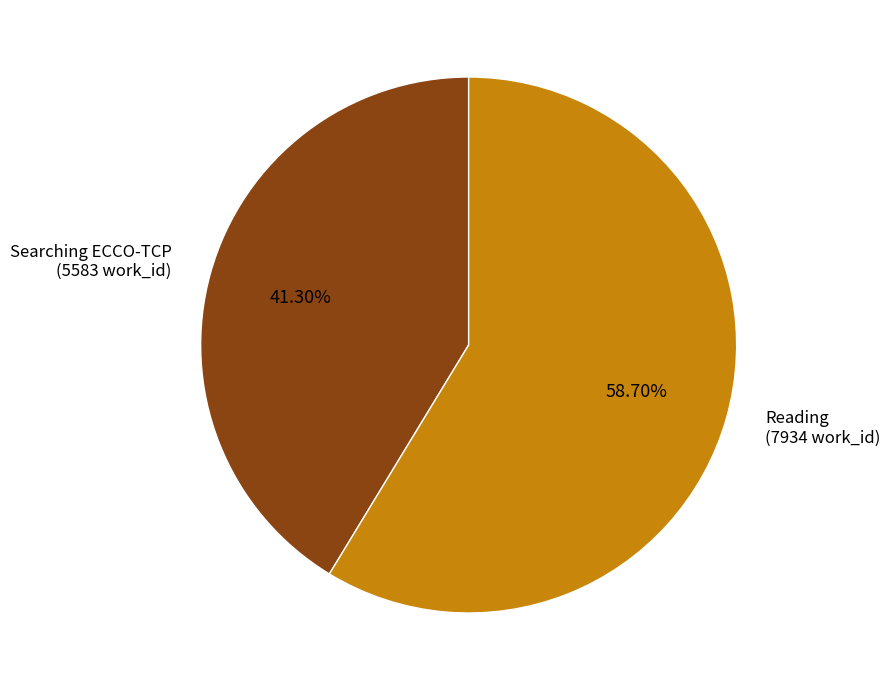

What percentage do Reading and Searching ECCO-TCP together represent?

100.0%